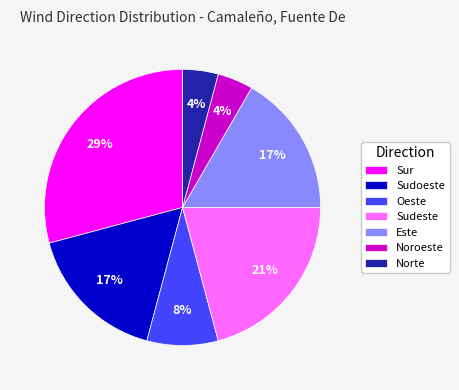

To the nearest percent, what is the difference between the Noroeste and Sudeste slice percentages?

17%